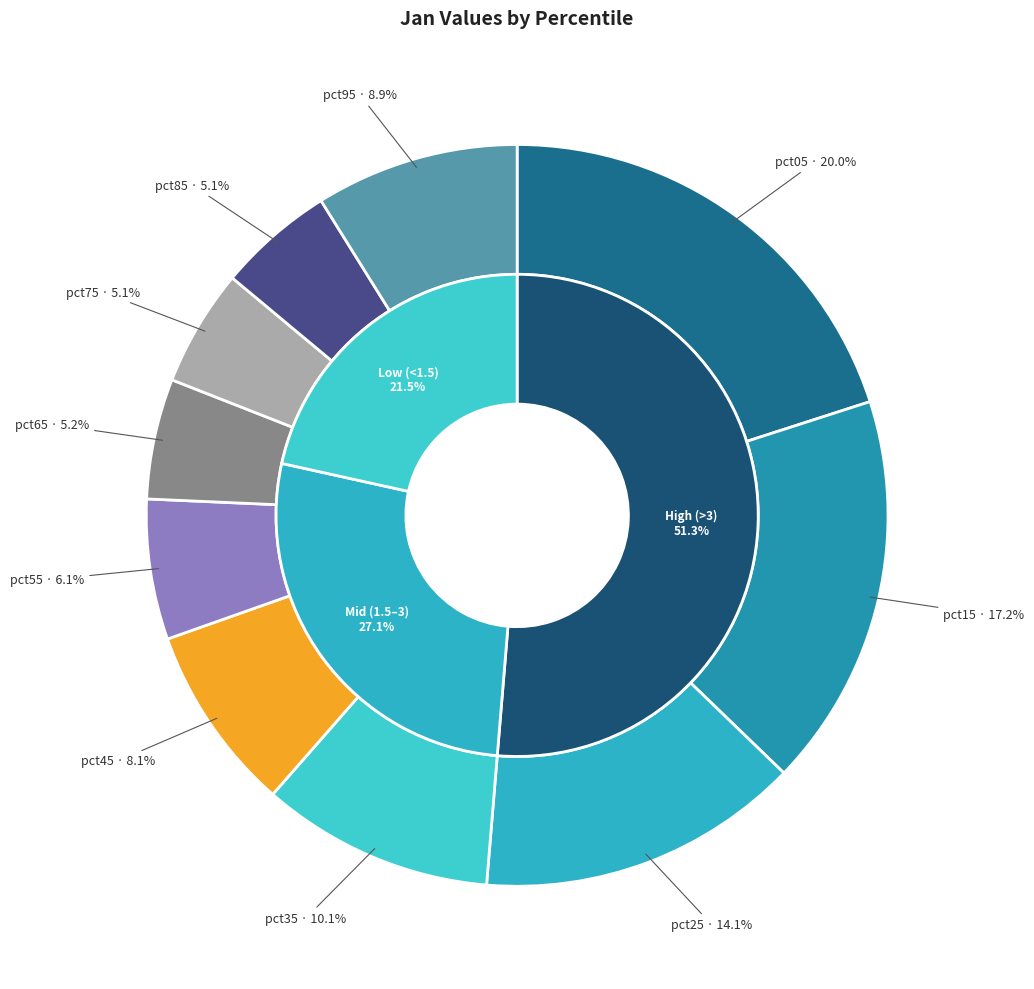

To the nearest percent, what portion does pct35 represent?

10%